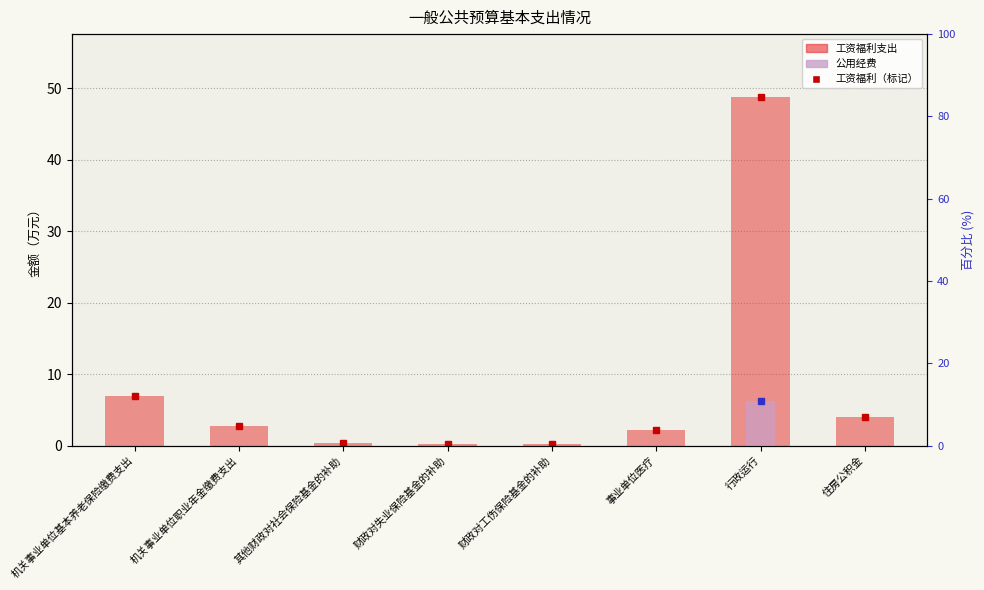

What is the difference between the maximum and minimum values in the 公用经费 series?

6.3